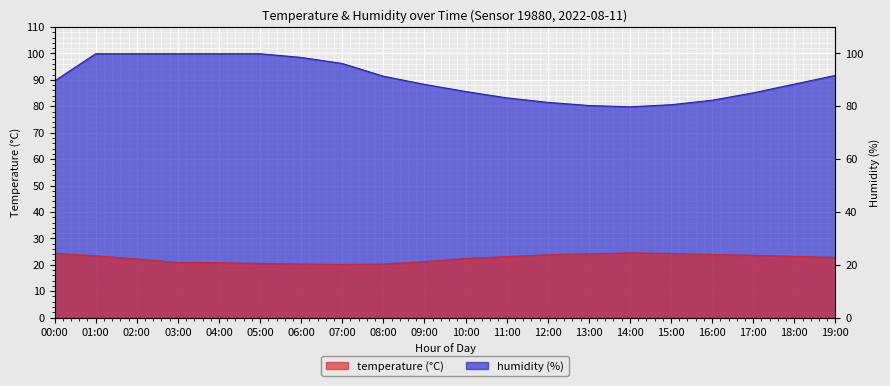

What is the value of the temperature point at the 3rd from the left?

22.2